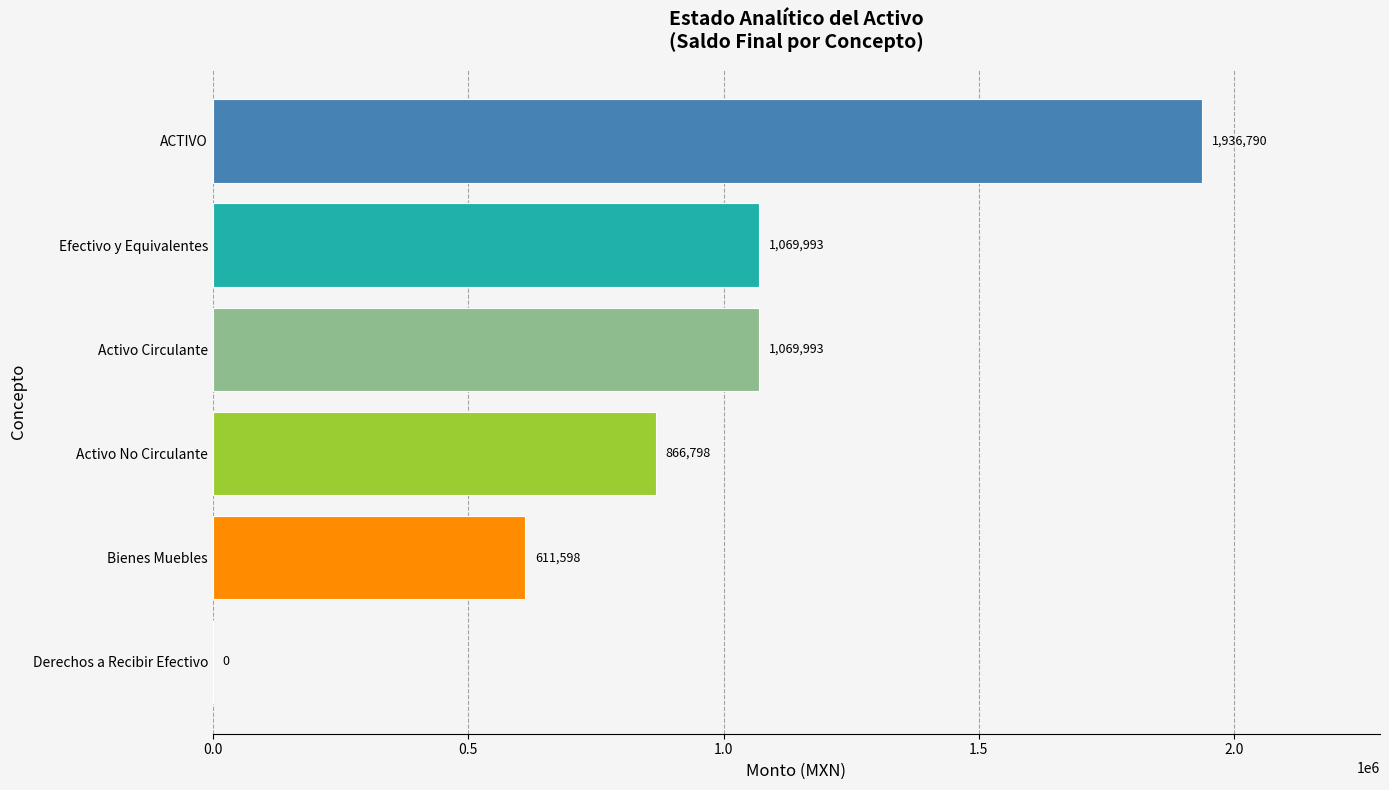

True or false: the data shows -610359.6 at Derechos a Recibir Efectivo.

False